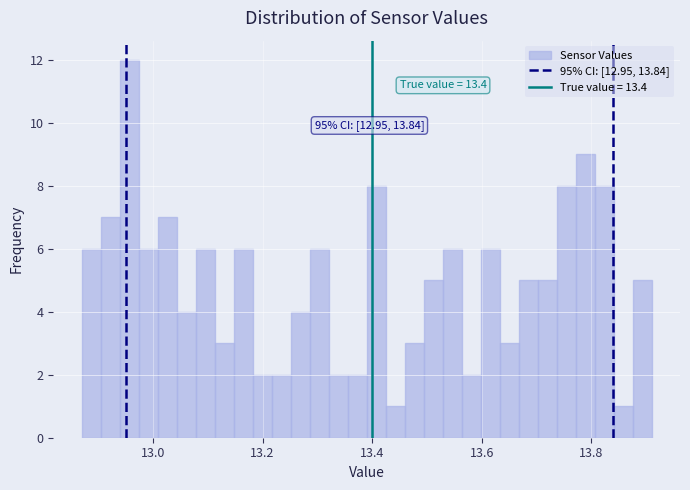

Around what value on the x-axis is the tallest bar? Give the approximate position of its centre, as read against the axis.

12.96